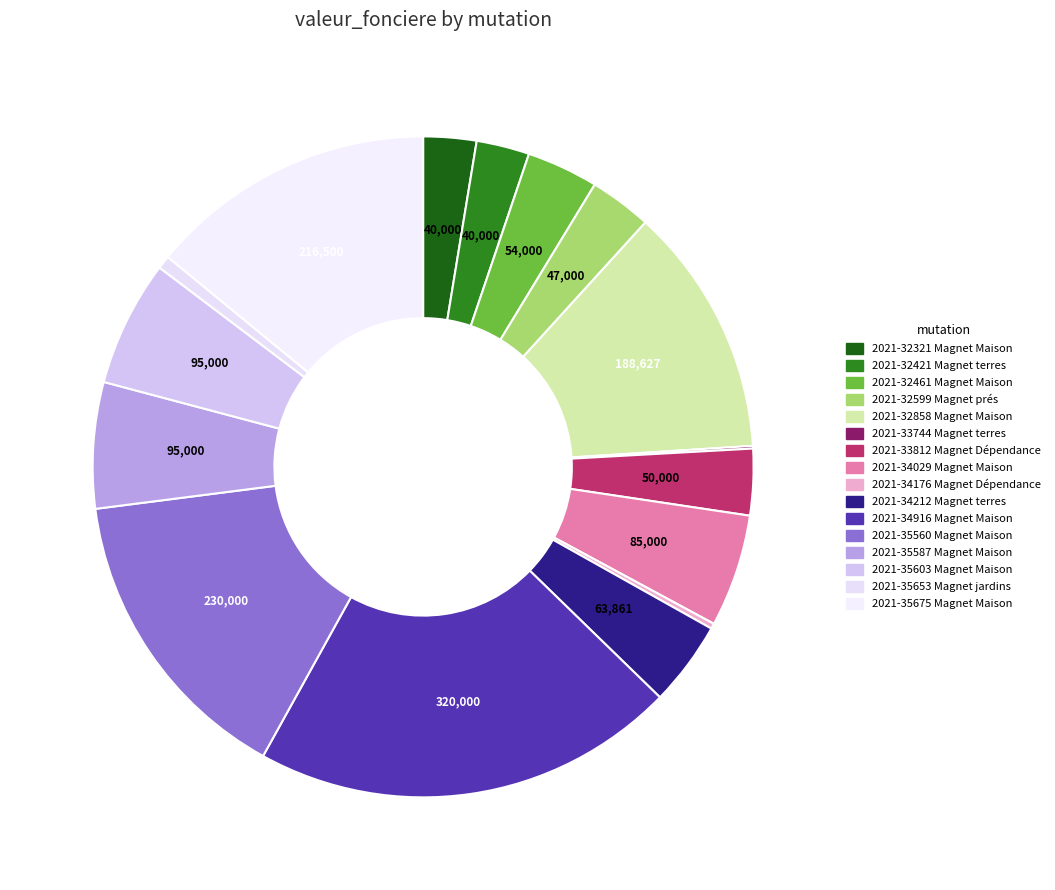

True or false: 2021-32321 Magnet Maison accounts for 1% of the total.

False